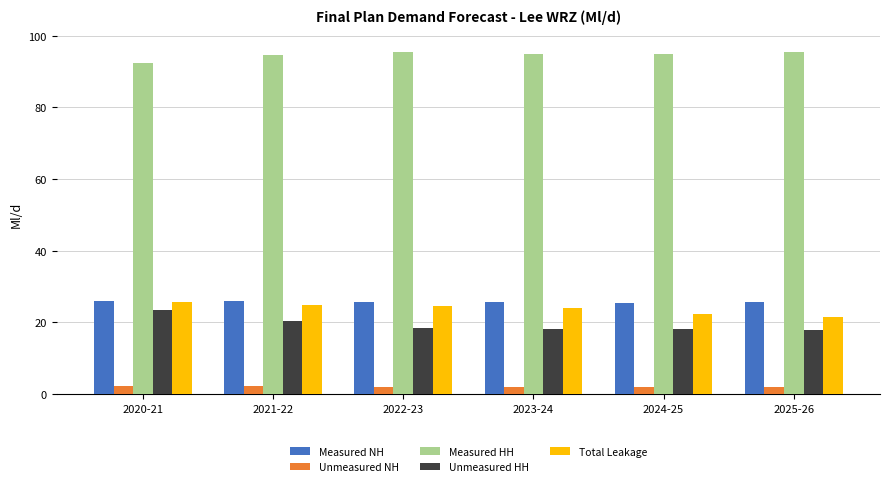

What value does the Unmeasured NH series have at 2020-21?

2.2